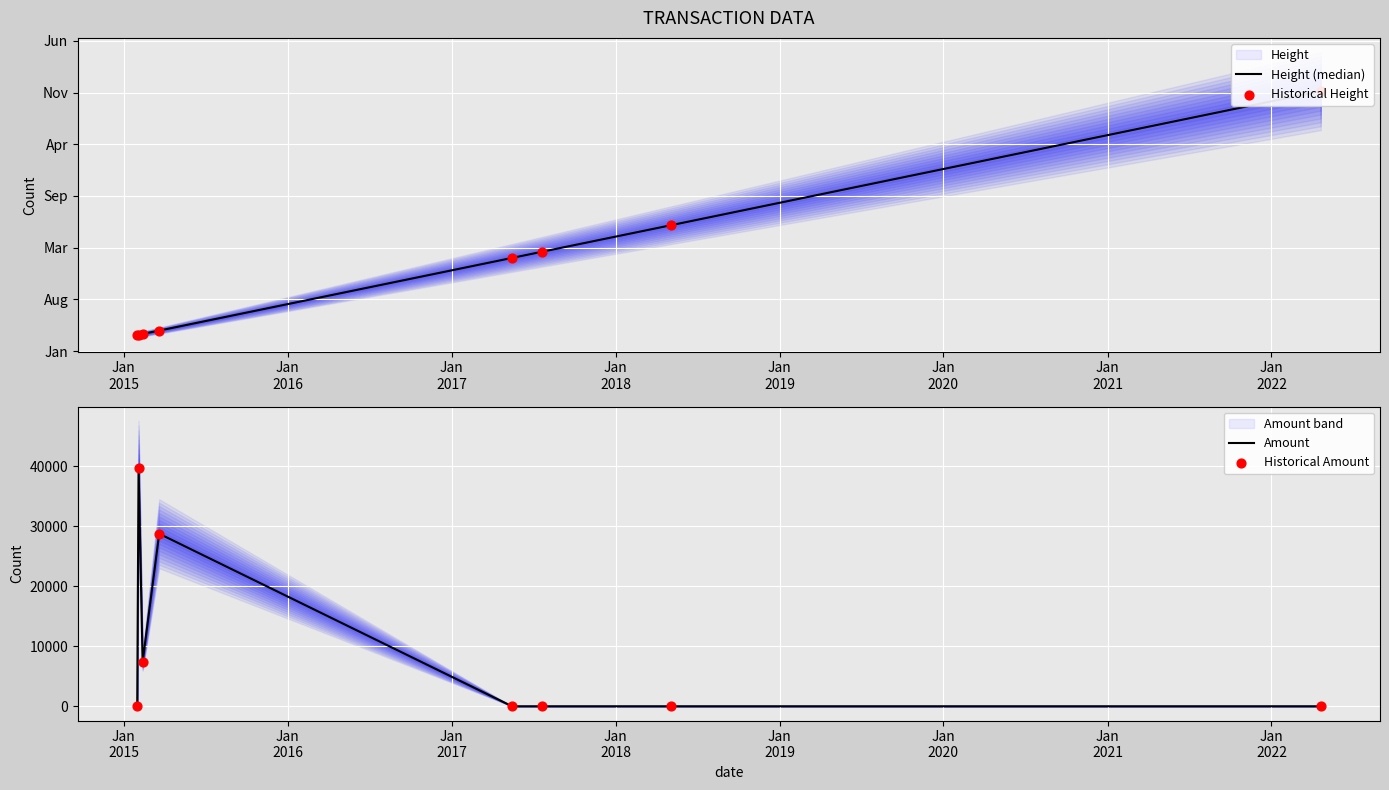

Which series contains the highest Y value?

Height (median)